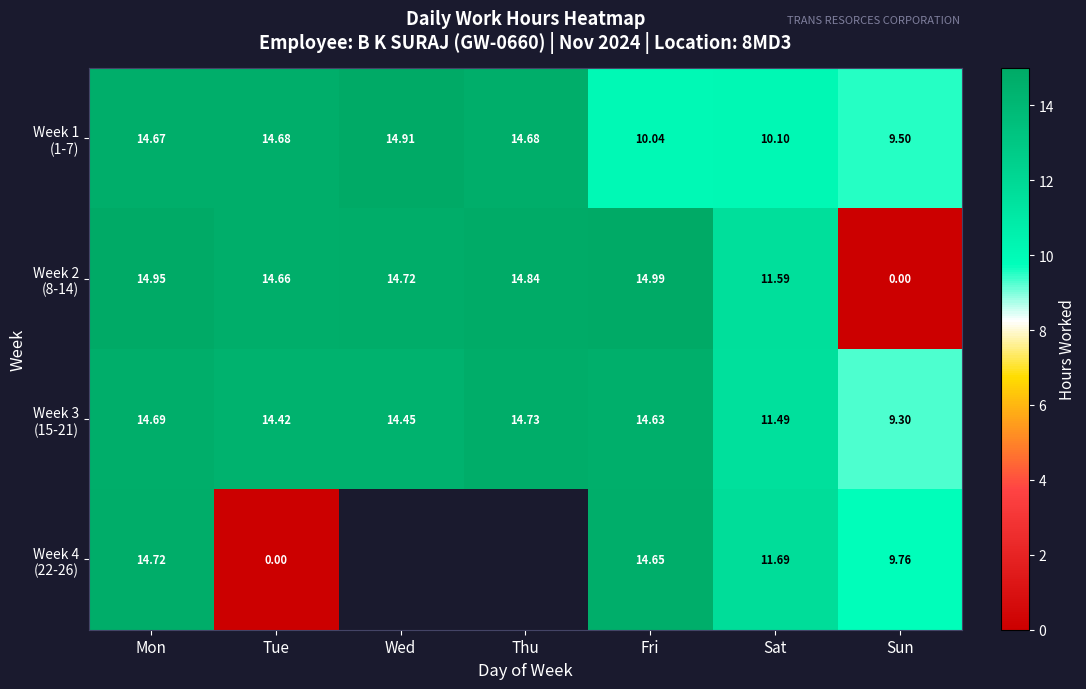

How many categories are shown in the chart?

7